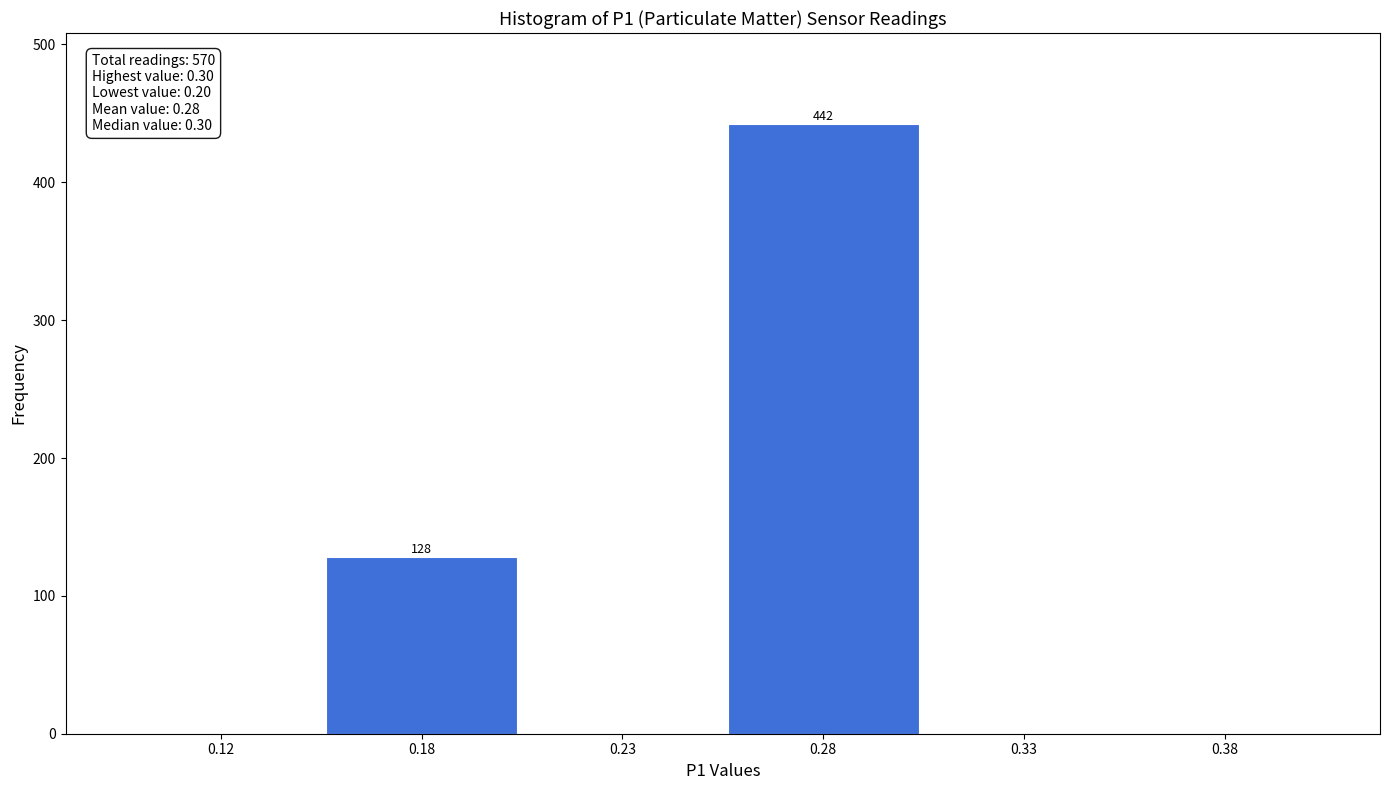

Reading right to left, what are all the values shown in this chart?

0.38=0	0.33=0	0.28=442	0.23=0	0.18=128	0.12=0